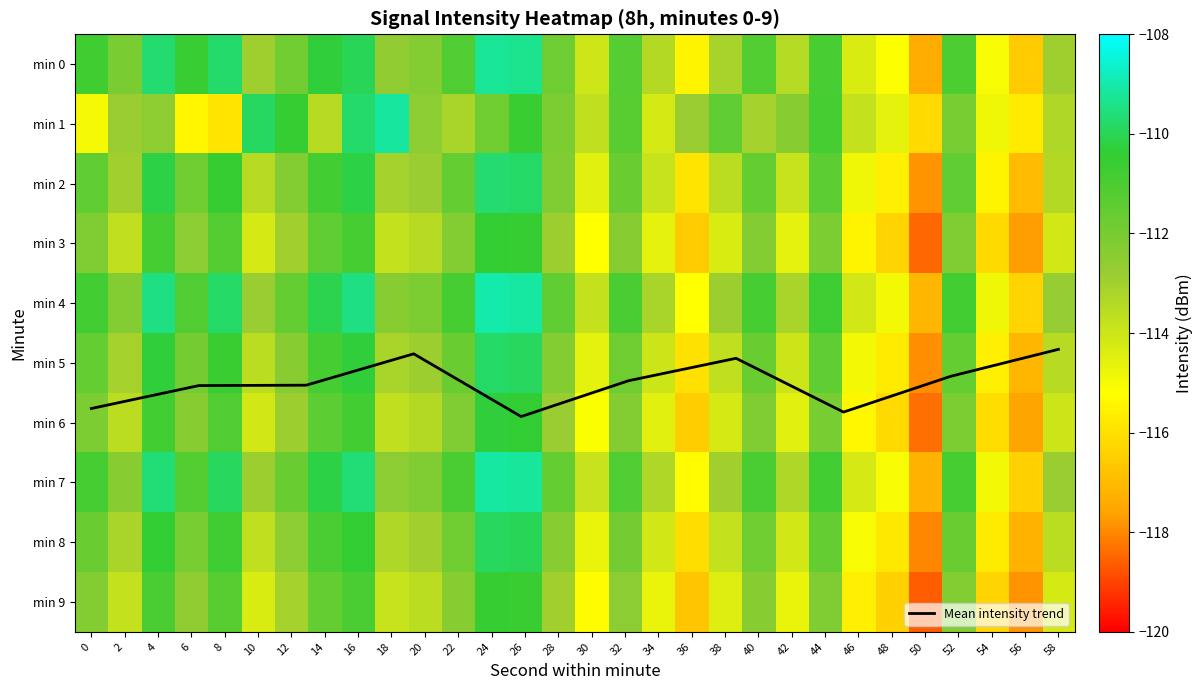

What is the total value across all series at 28?

-1122.6